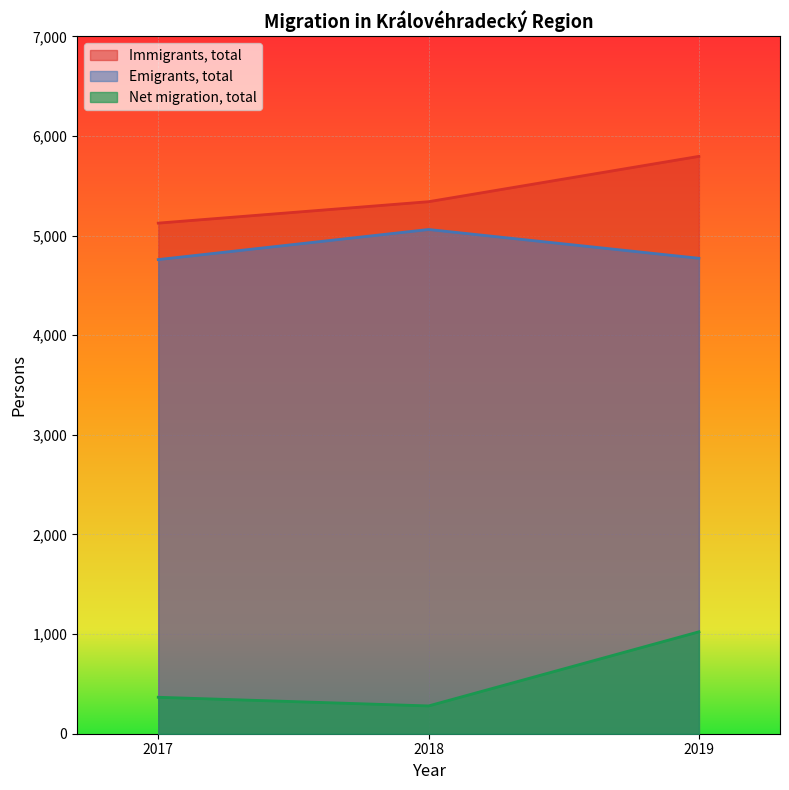

Which series has the largest total across all categories?

Immigrants, total